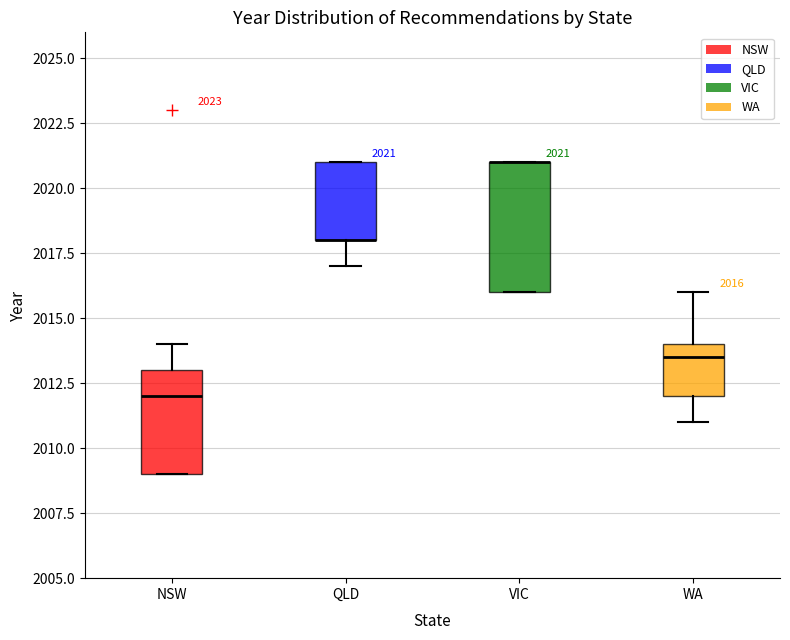

Comparing the boxes themselves (not the whiskers), which one is the tallest?

VIC